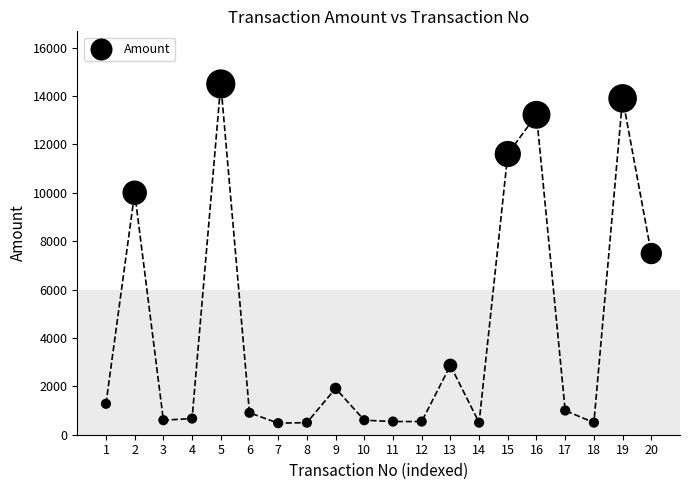

What is the range of Y values (max minus min)?

14019.2